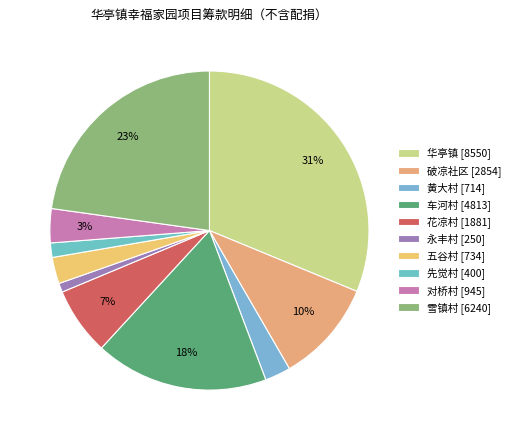

Is there any slice that represents more than half of the pie?

No